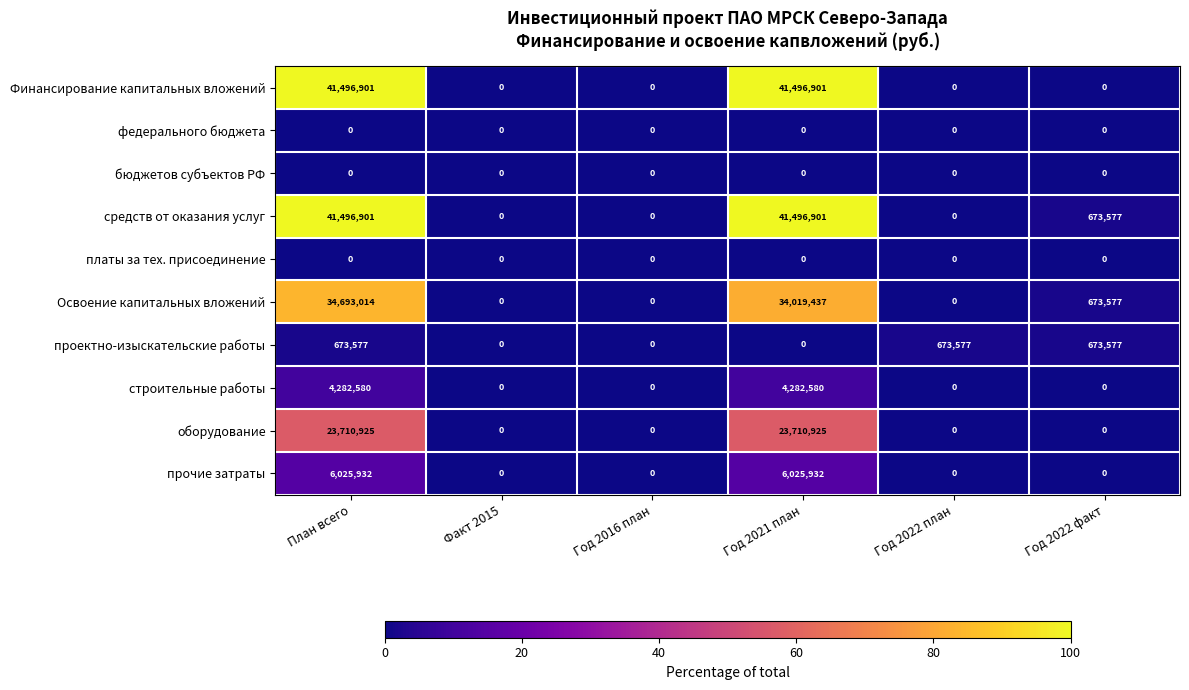

Between Год 2021 план and Год 2022 факт, which series saw the biggest shift?

Финансирование капитальных вложений